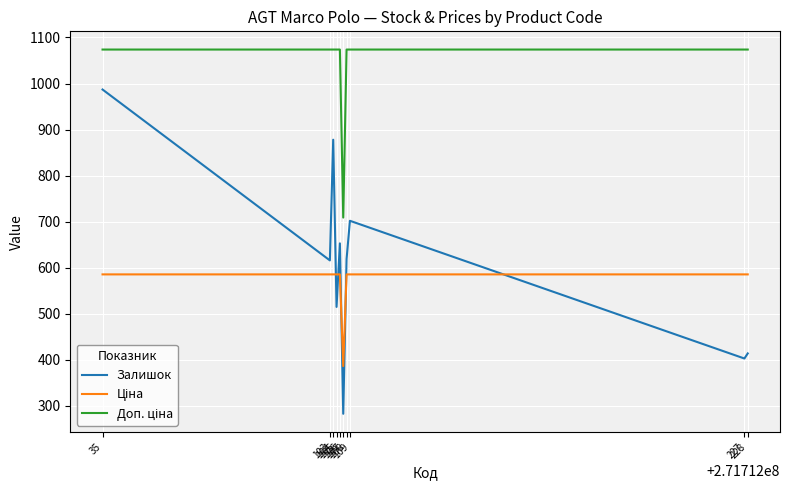

Where does the Залишок series first go above 619?

109